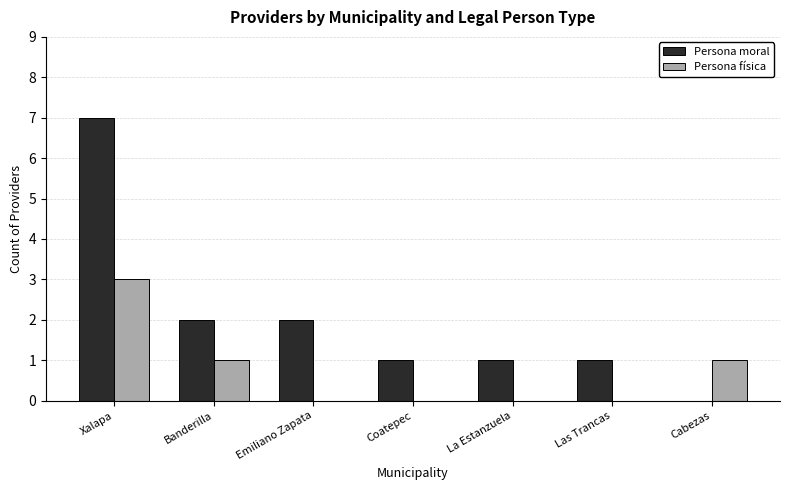

Which series has the largest total across all categories?

Persona moral